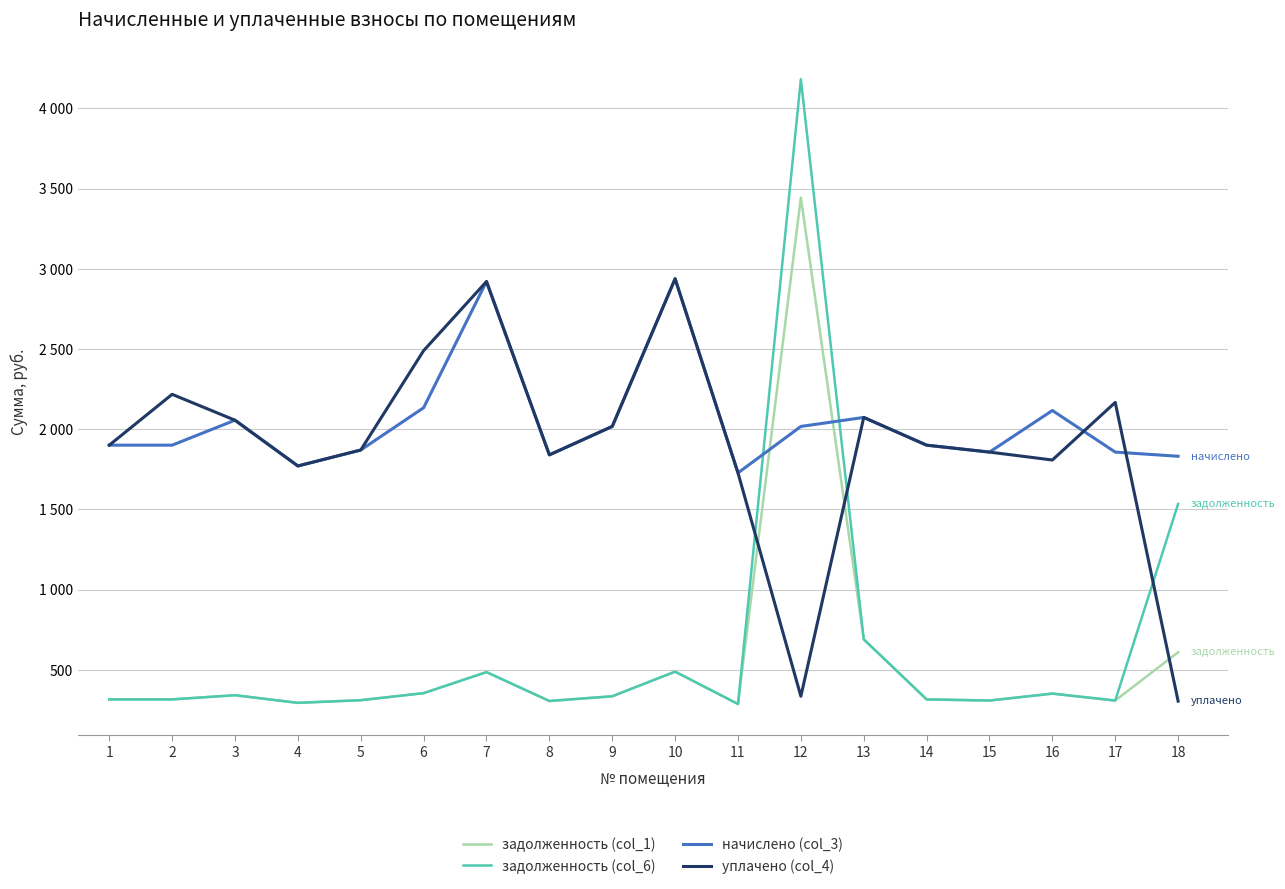

Is this an area chart (filled region under the line)?

No